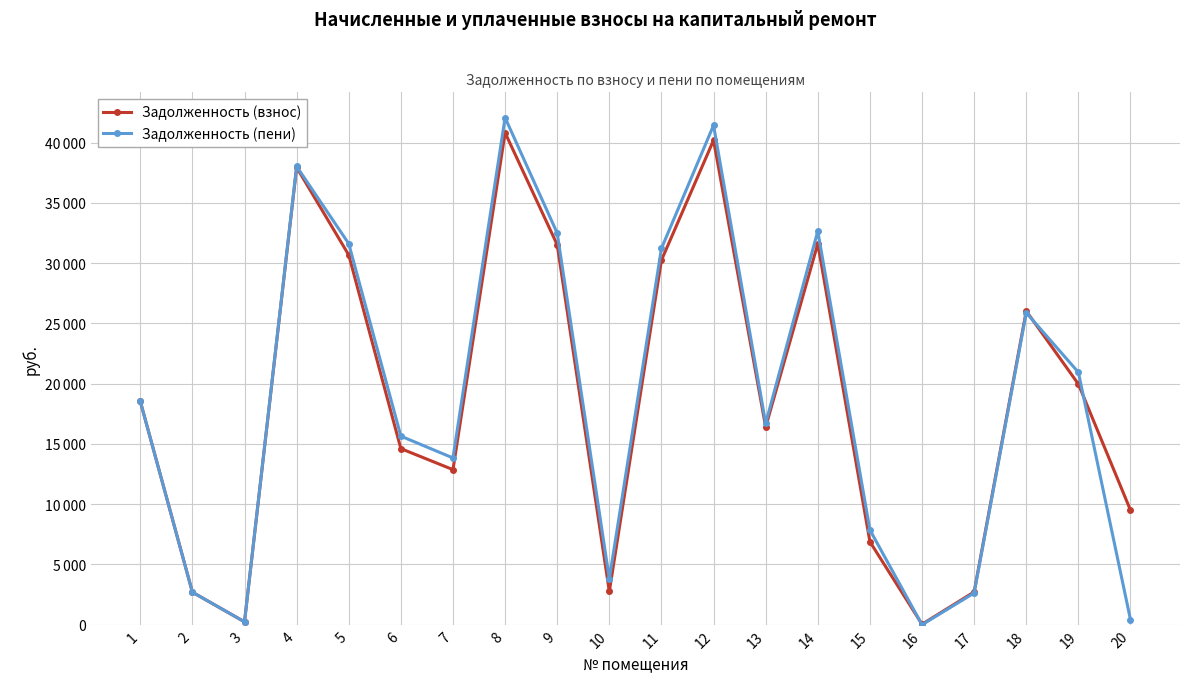

Which series has the largest total across all categories?

Задолженность (пени)